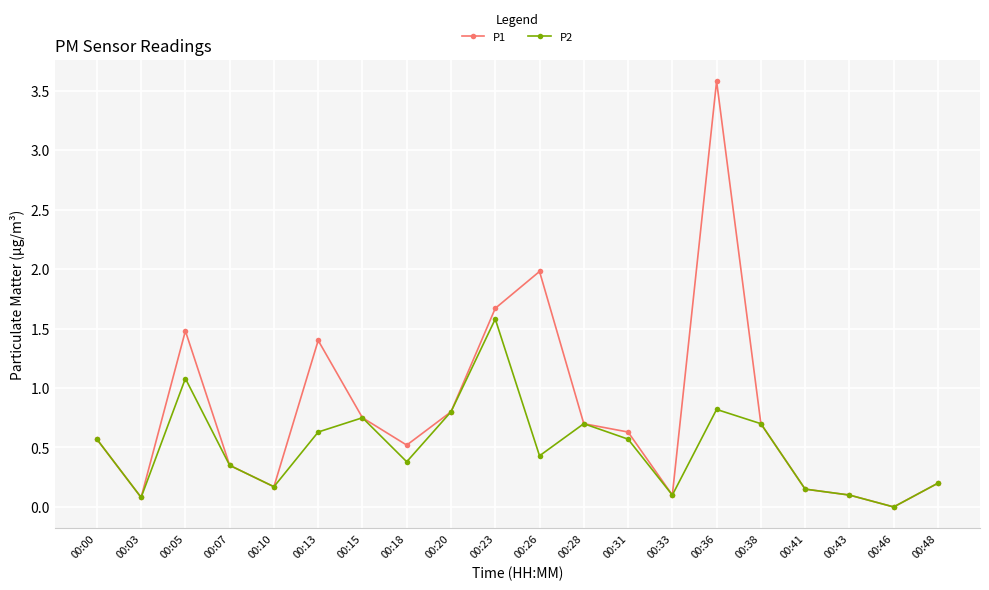

Rank the series by their maximum value, from highest to lowest.

P1, P2